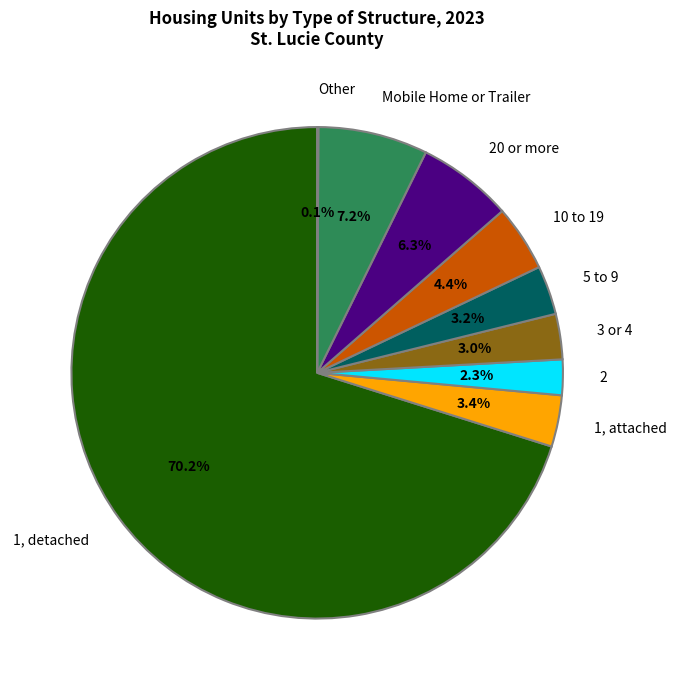

What percentage is the 2 slice, to the nearest percent?

2%